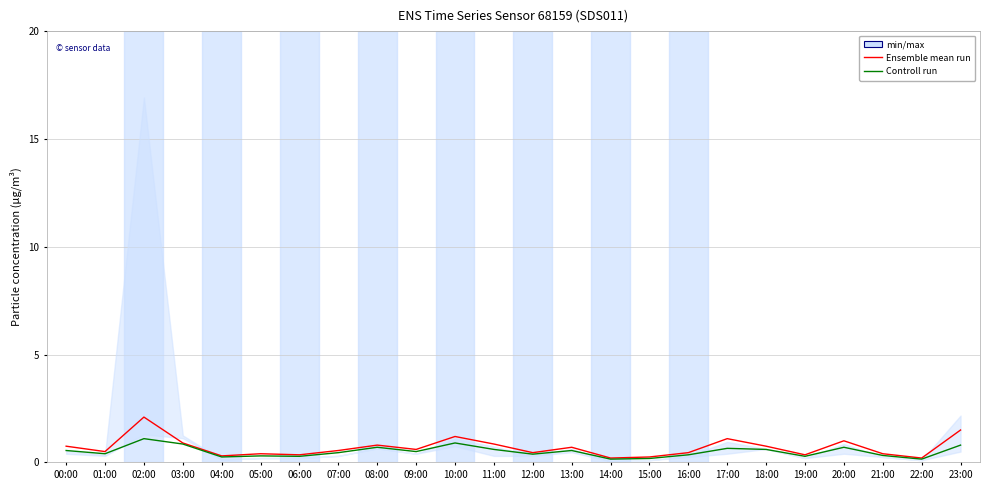

Where is the first local maximum for Controll run?

02:00